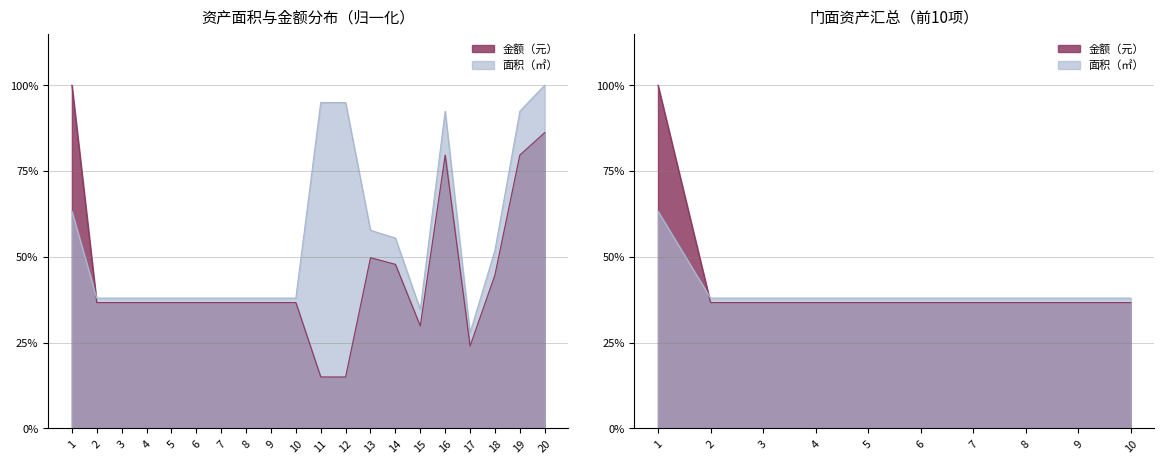

The 金额（元） series shows 0.1 at 2. True or false?

False